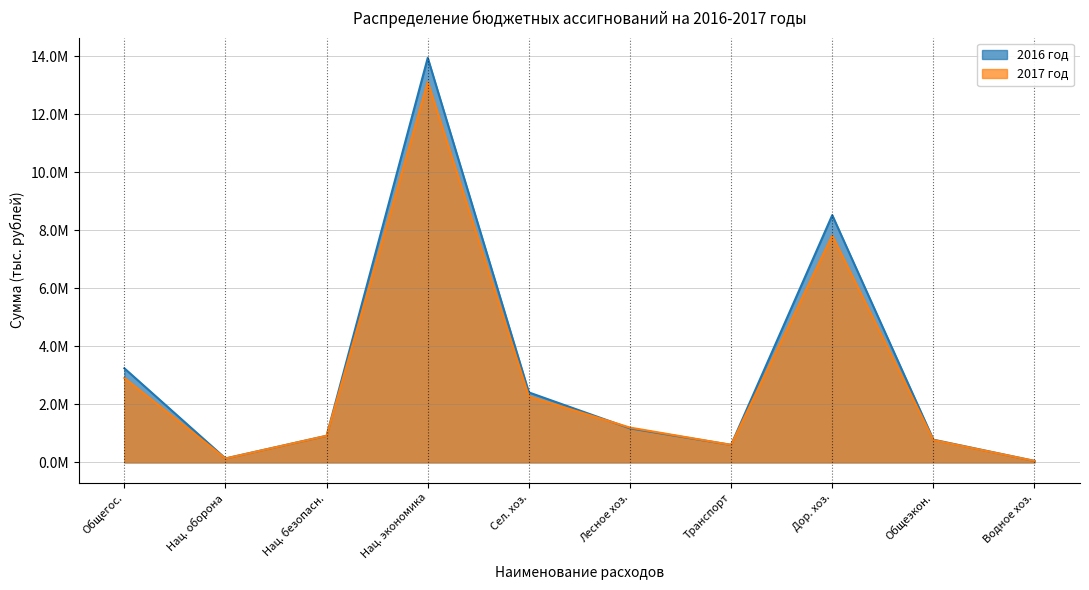

True or false: 2016 год and 2017 год intersect in this chart.

True